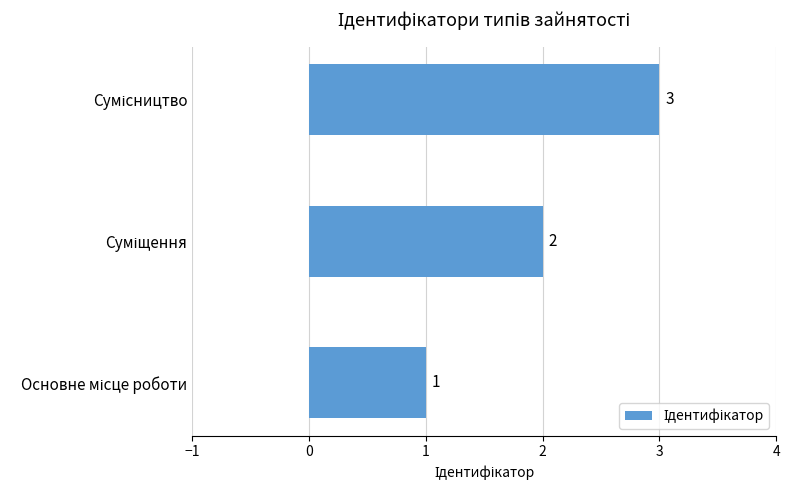

What is the greatest value displayed?

3